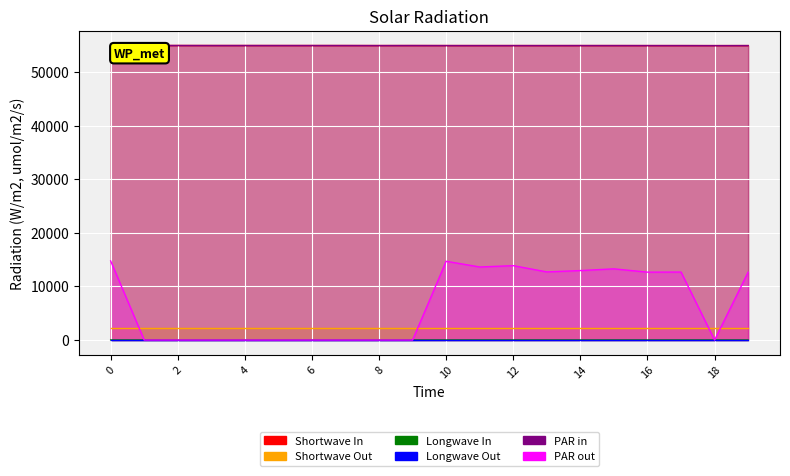

What is the difference between the maximum and minimum values in the PAR in series?

26